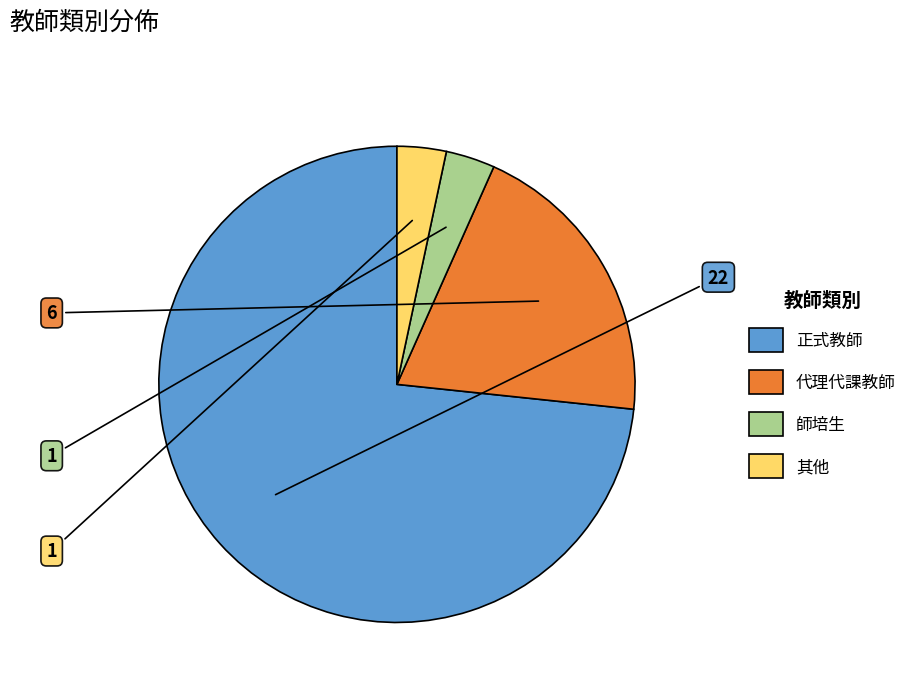

Is it true that 師培生 is 3% of the pie?

True